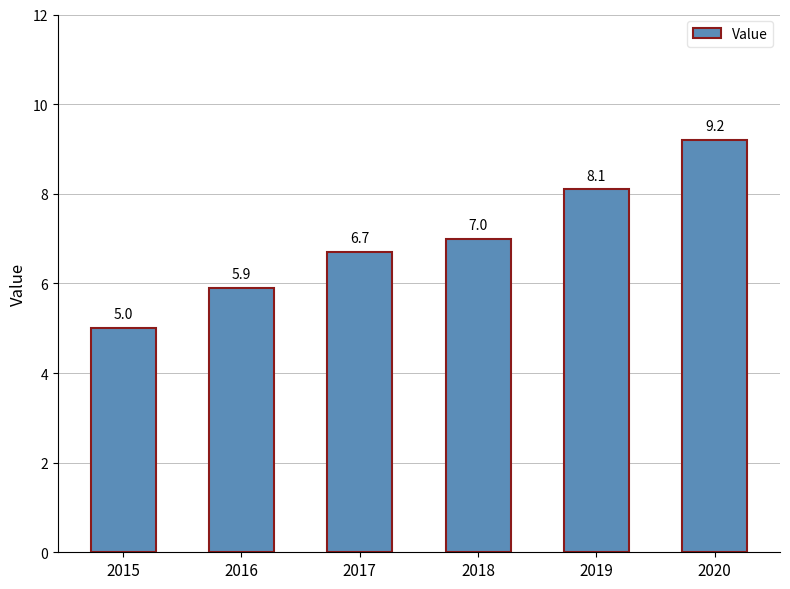

Read the value at 2018.

7.0